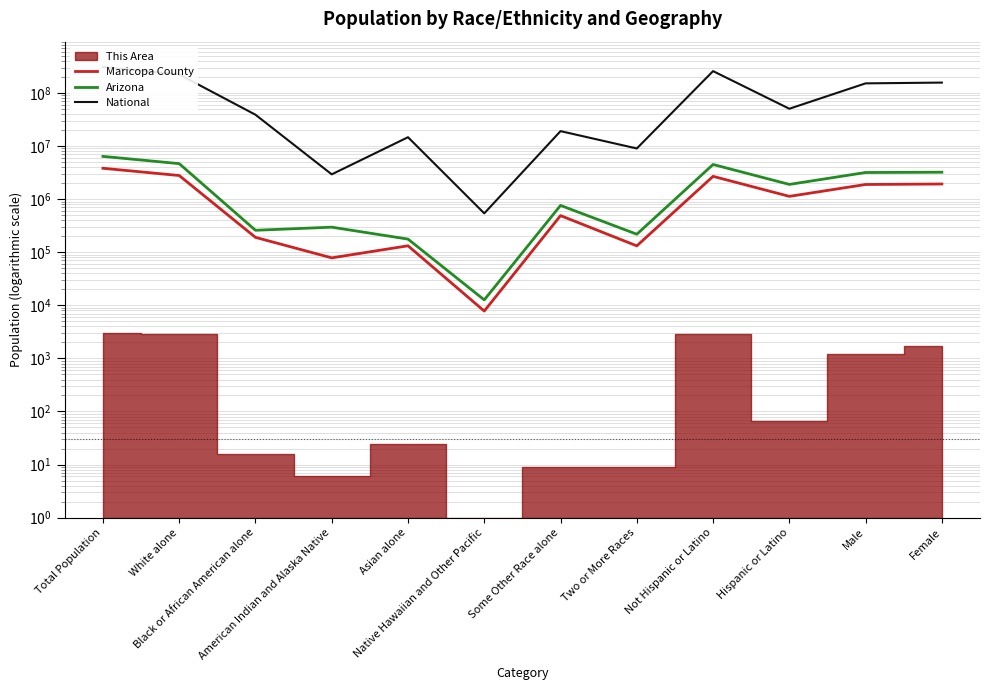

Is it true that Arizona equals 275216 at Asian alone?

False